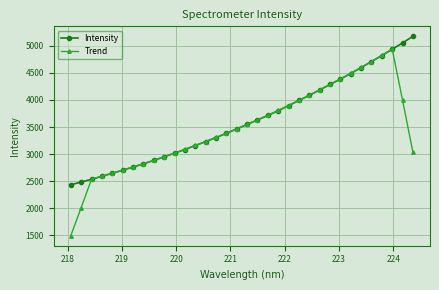

What is the value of the Intensity point at the 3rd from the left?

2532.3